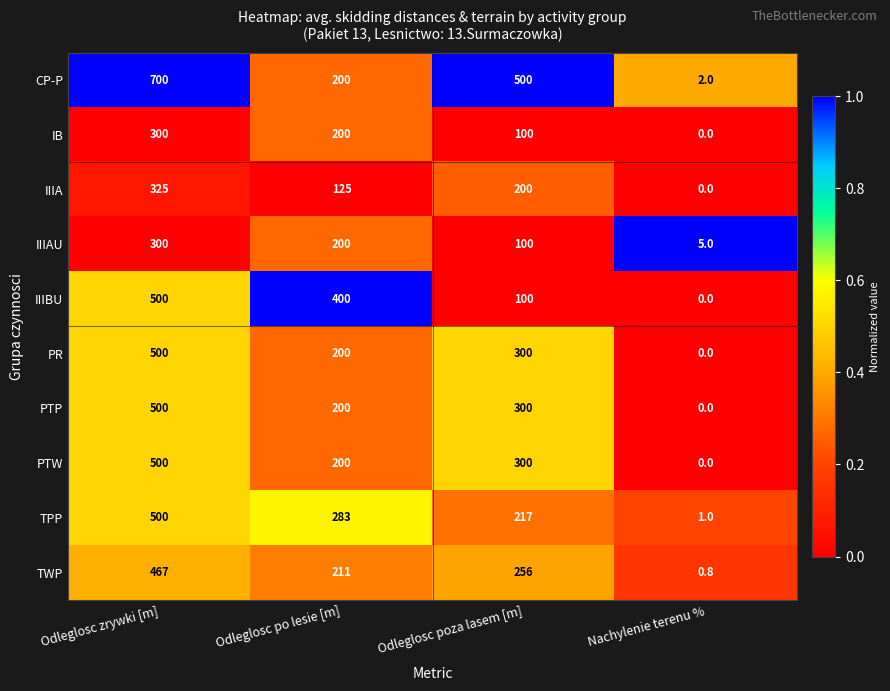

At how many categories does at least one series exceed 0?

4